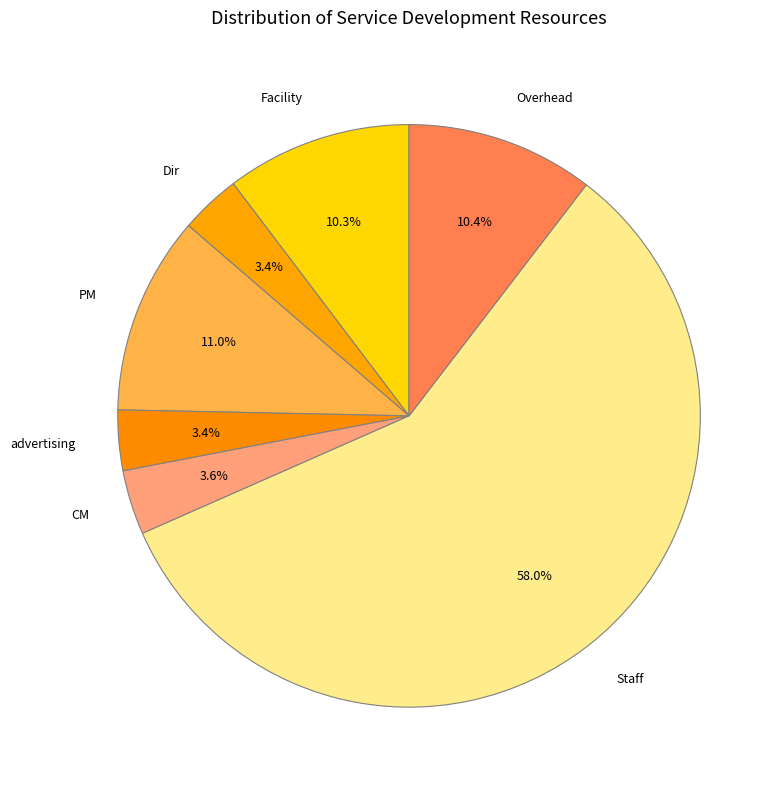

The Overhead slice represents 1% of the pie. True or false?

False